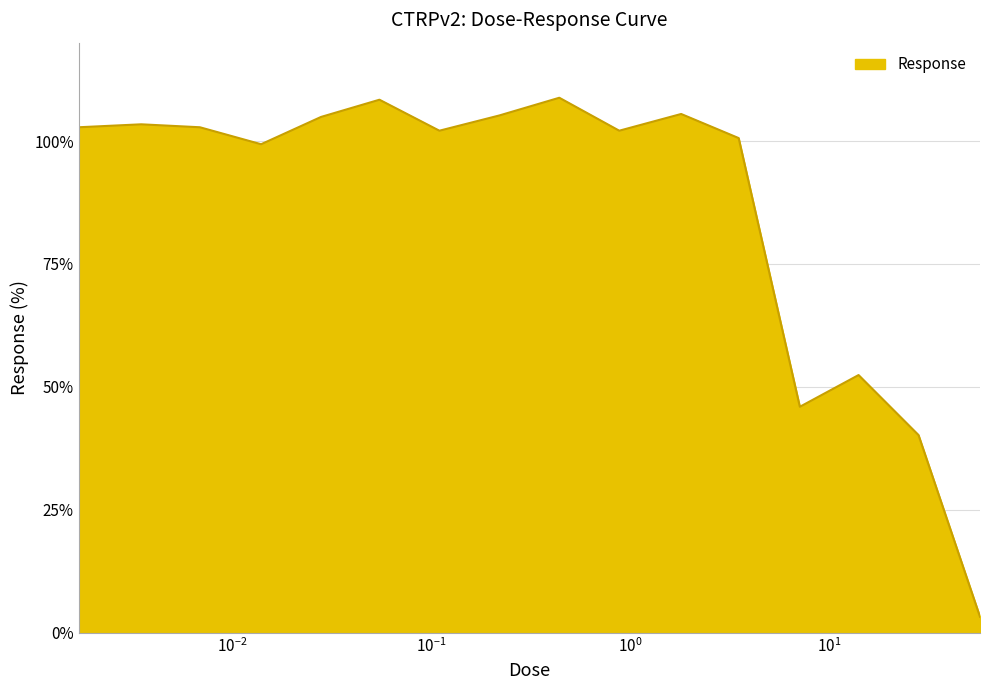

What is the smallest value displayed?

3.3